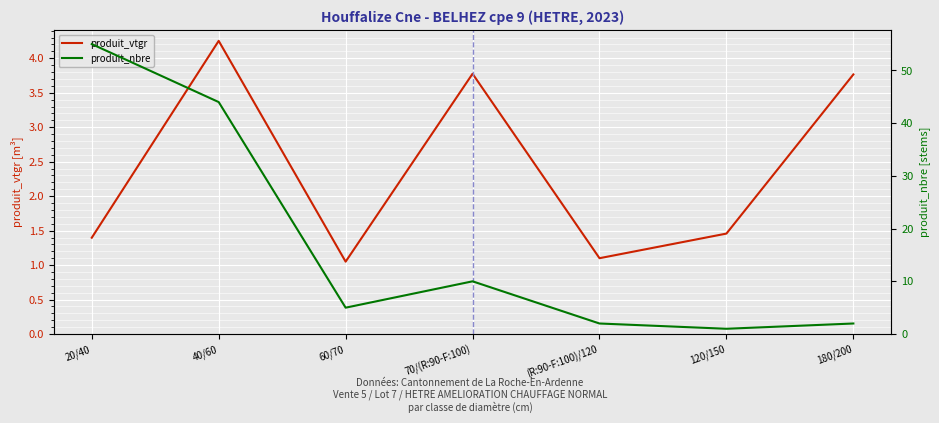

Is it true that produit_vtgr equals 0.8 at 120/150?

False